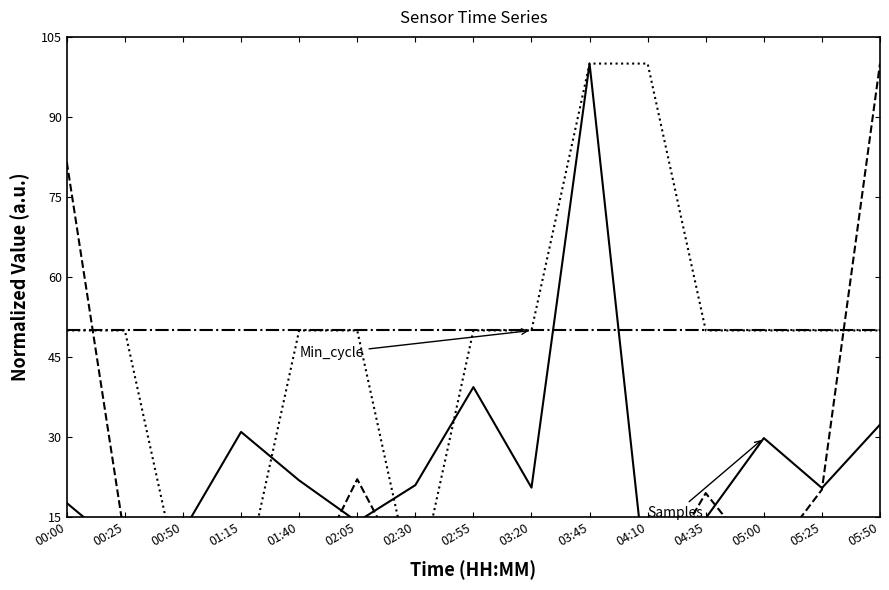

At which category is the sum across all series the highest?

03:45